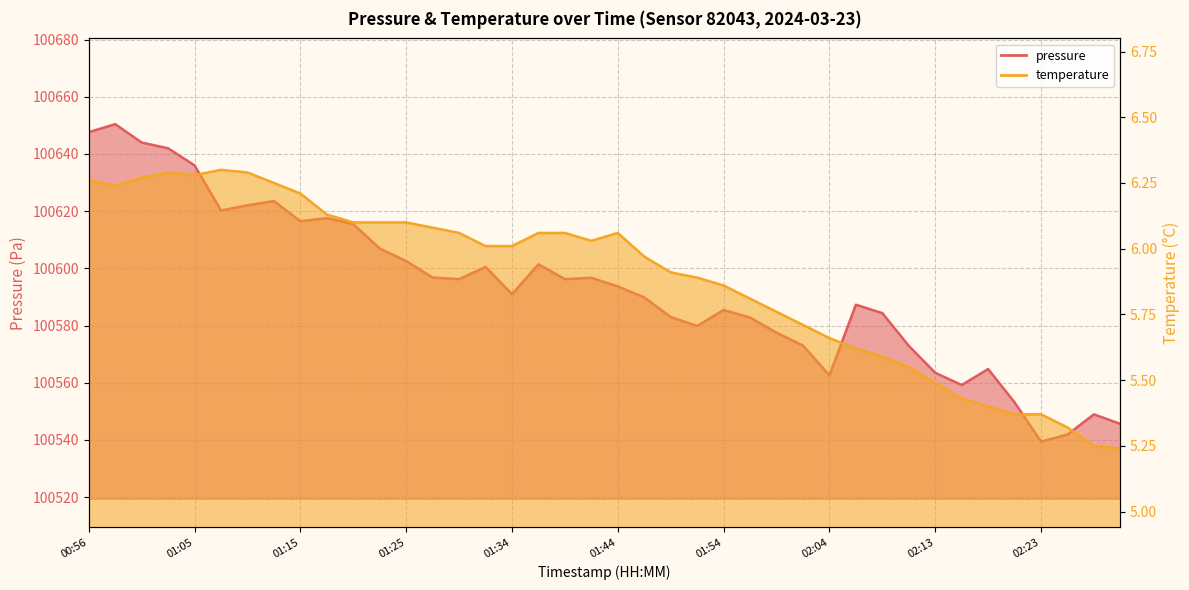

What value does the temperature series have at 01:20?

6.1